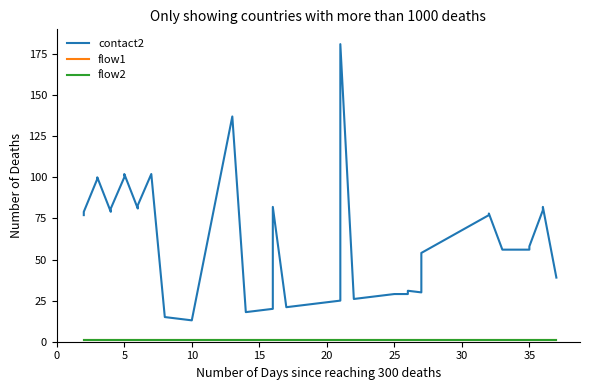

Rank the series at 5 from lowest to highest value.

flow1, flow2, contact2